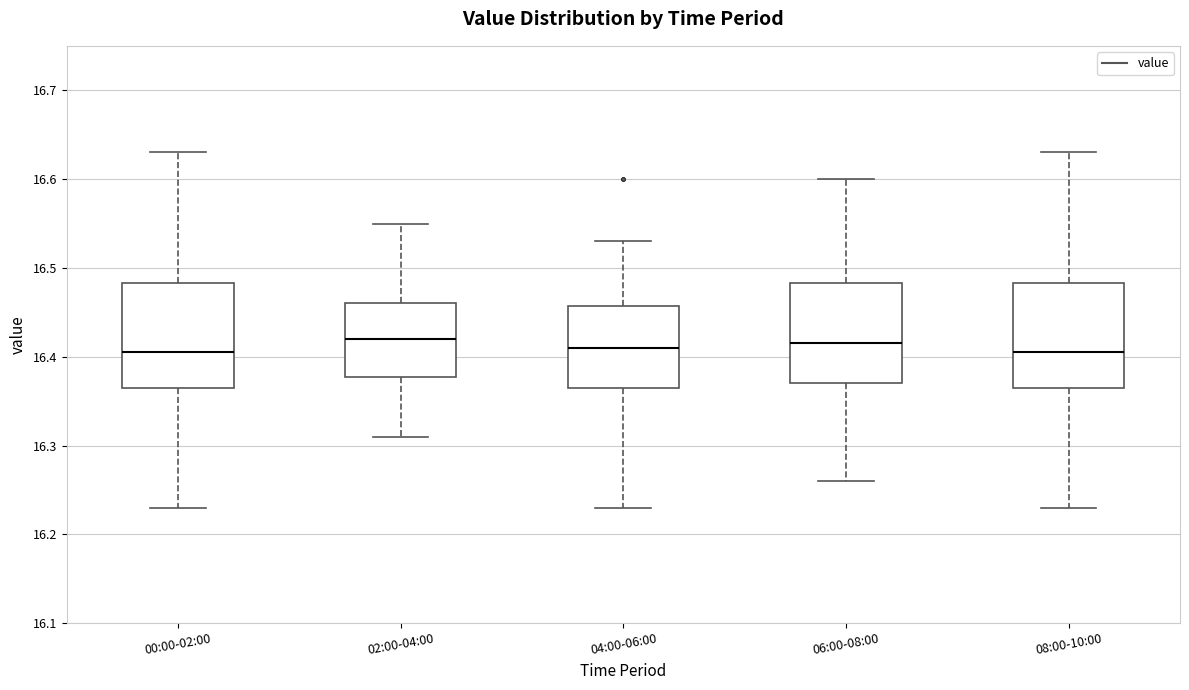

Reading left to right, transcribe this box plot: for each box, give where its median line is, the range the box spans, and where its two whiskers end, as read against the y-axis. The values are not printed on the chart, so give them approximately, as read against the axis.

00:00-02:00: median 16.41, box 16.37 to 16.48, whiskers 16.23 to 16.63
02:00-04:00: median 16.42, box 16.38 to 16.46, whiskers 16.31 to 16.55
04:00-06:00: median 16.41, box 16.37 to 16.46, whiskers 16.23 to 16.53
06:00-08:00: median 16.42, box 16.37 to 16.48, whiskers 16.26 to 16.60
08:00-10:00: median 16.41, box 16.37 to 16.48, whiskers 16.23 to 16.63